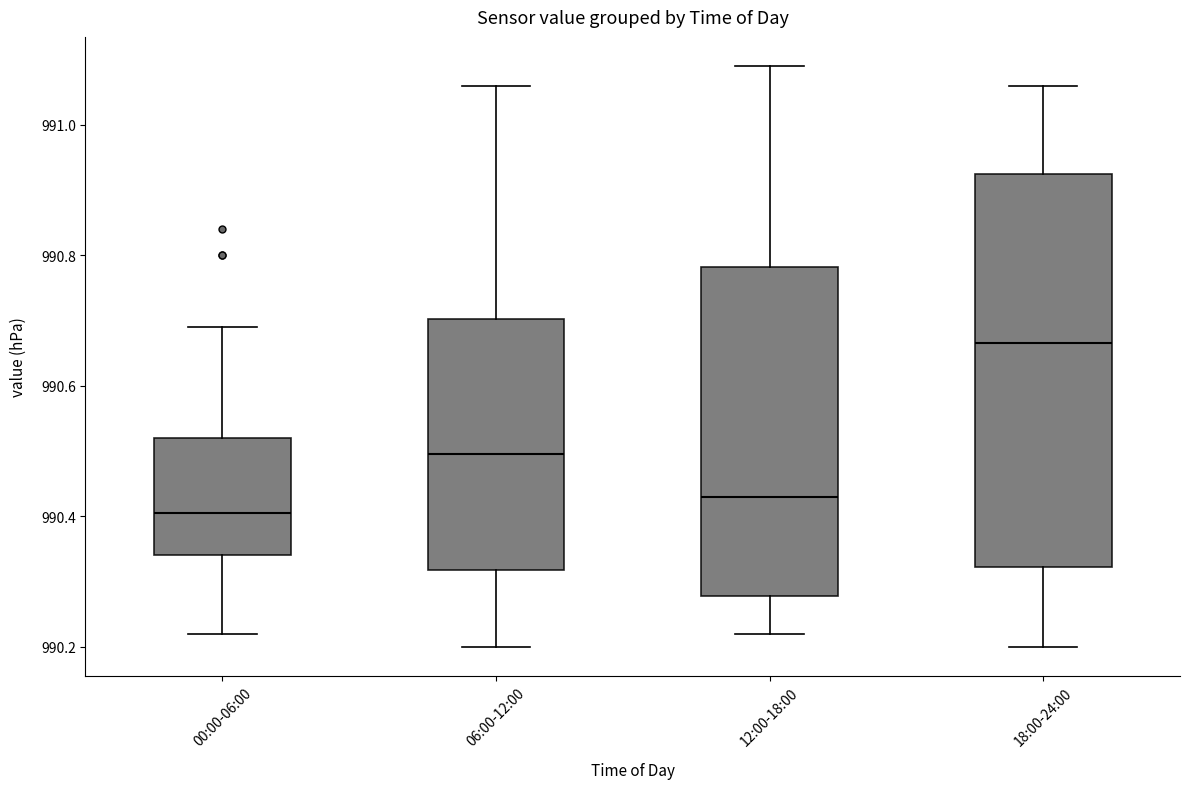

Reading left to right, transcribe this box plot: for each box, give where its median line is, the range the box spans, and where its two whiskers end, as read against the y-axis. The values are not printed on the chart, so give them approximately, as read against the axis.

00:00-06:00: median 990.40, box 990.34 to 990.52, whiskers 990.22 to 990.70
06:00-12:00: median 990.50, box 990.32 to 990.70, whiskers 990.20 to 991.06
12:00-18:00: median 990.44, box 990.28 to 990.78, whiskers 990.22 to 991.10
18:00-24:00: median 990.66, box 990.32 to 990.92, whiskers 990.20 to 991.06